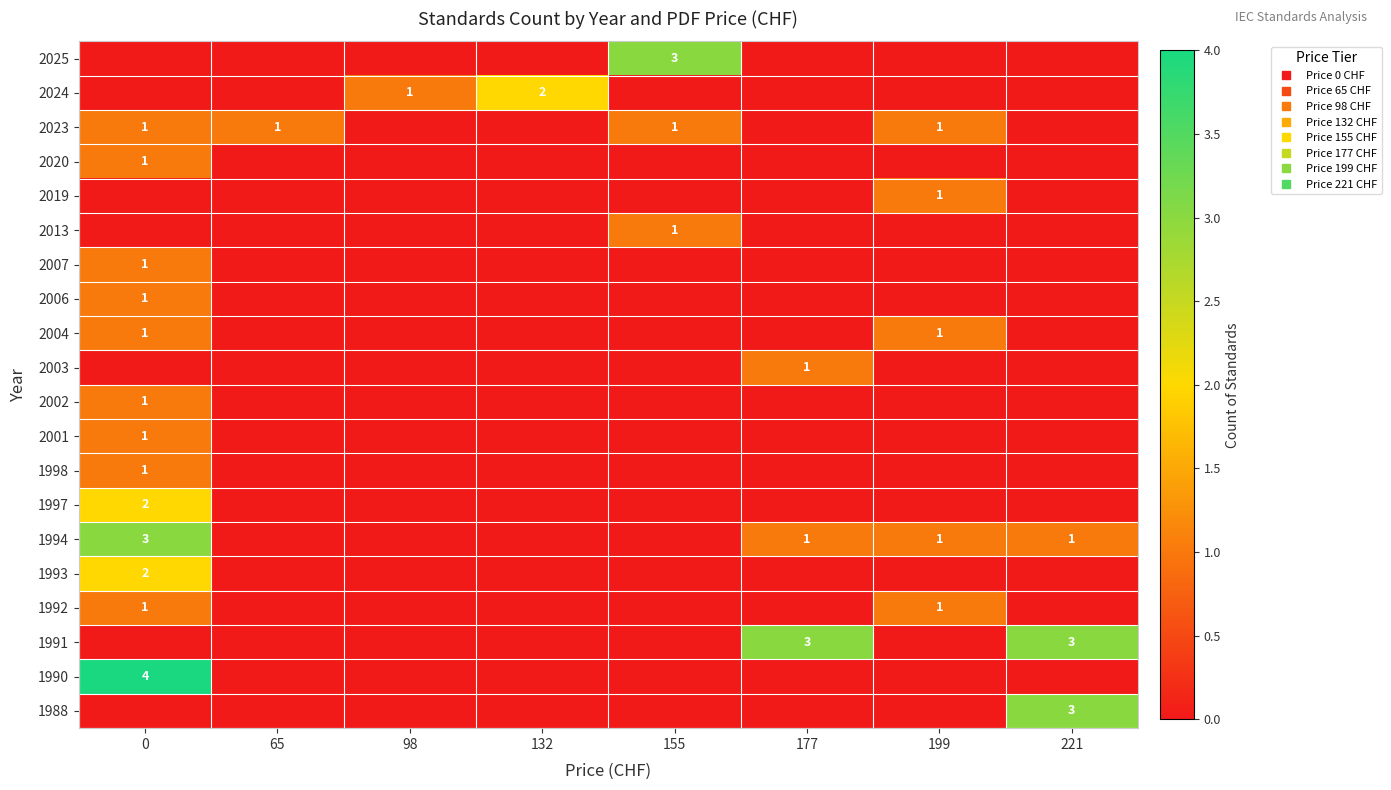

List the labels in order of 2020 value, smallest first.

65, 98, 132, 155, 177, 199, 221, 0